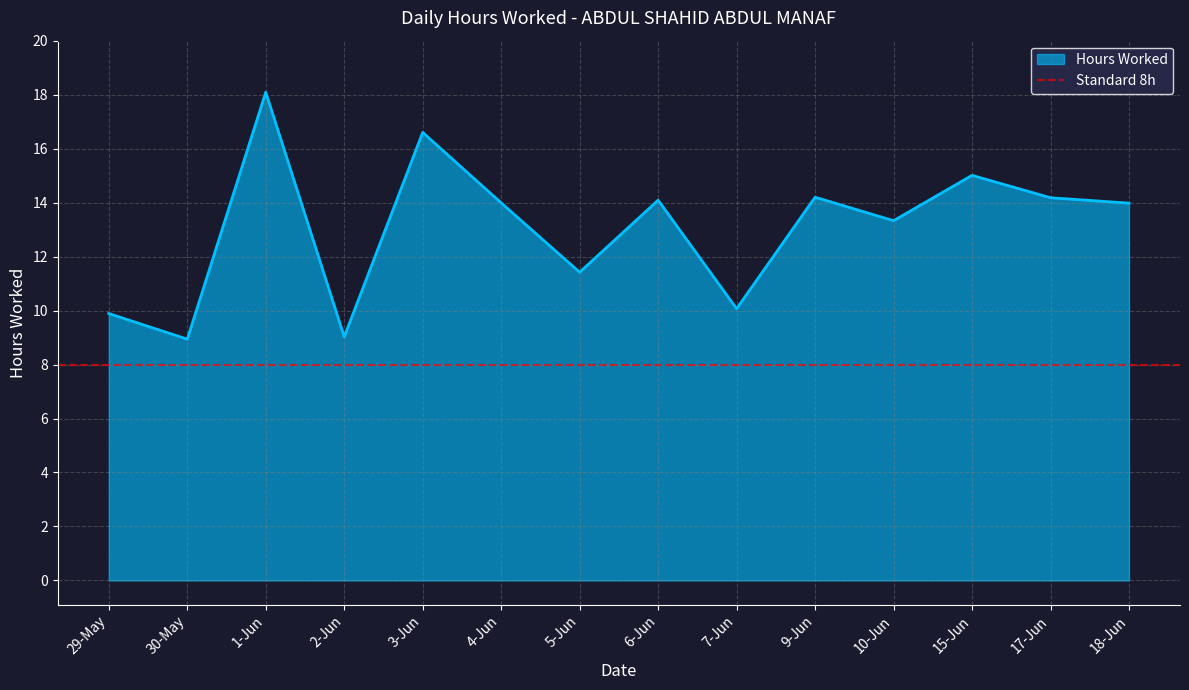

How many lines are shown in the chart?

1